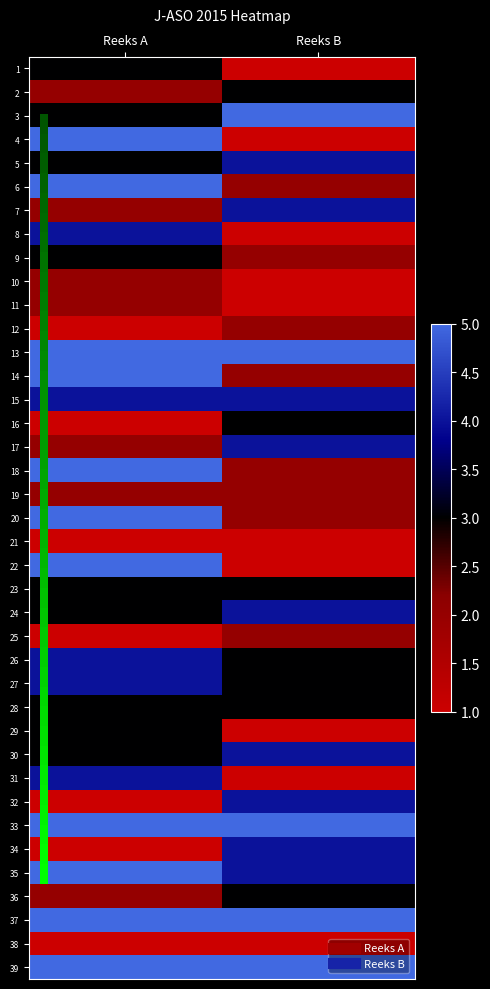

At how many categories does at least one series exceed 3?

2